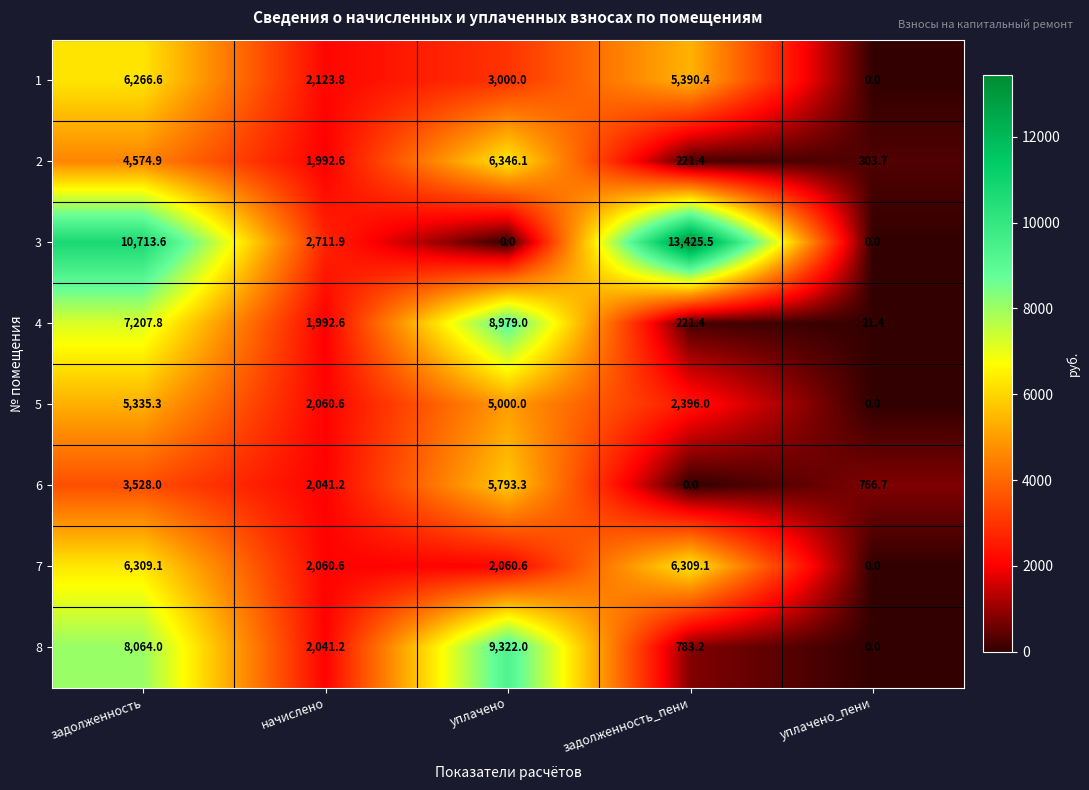

Which series has the largest total across all categories?

3